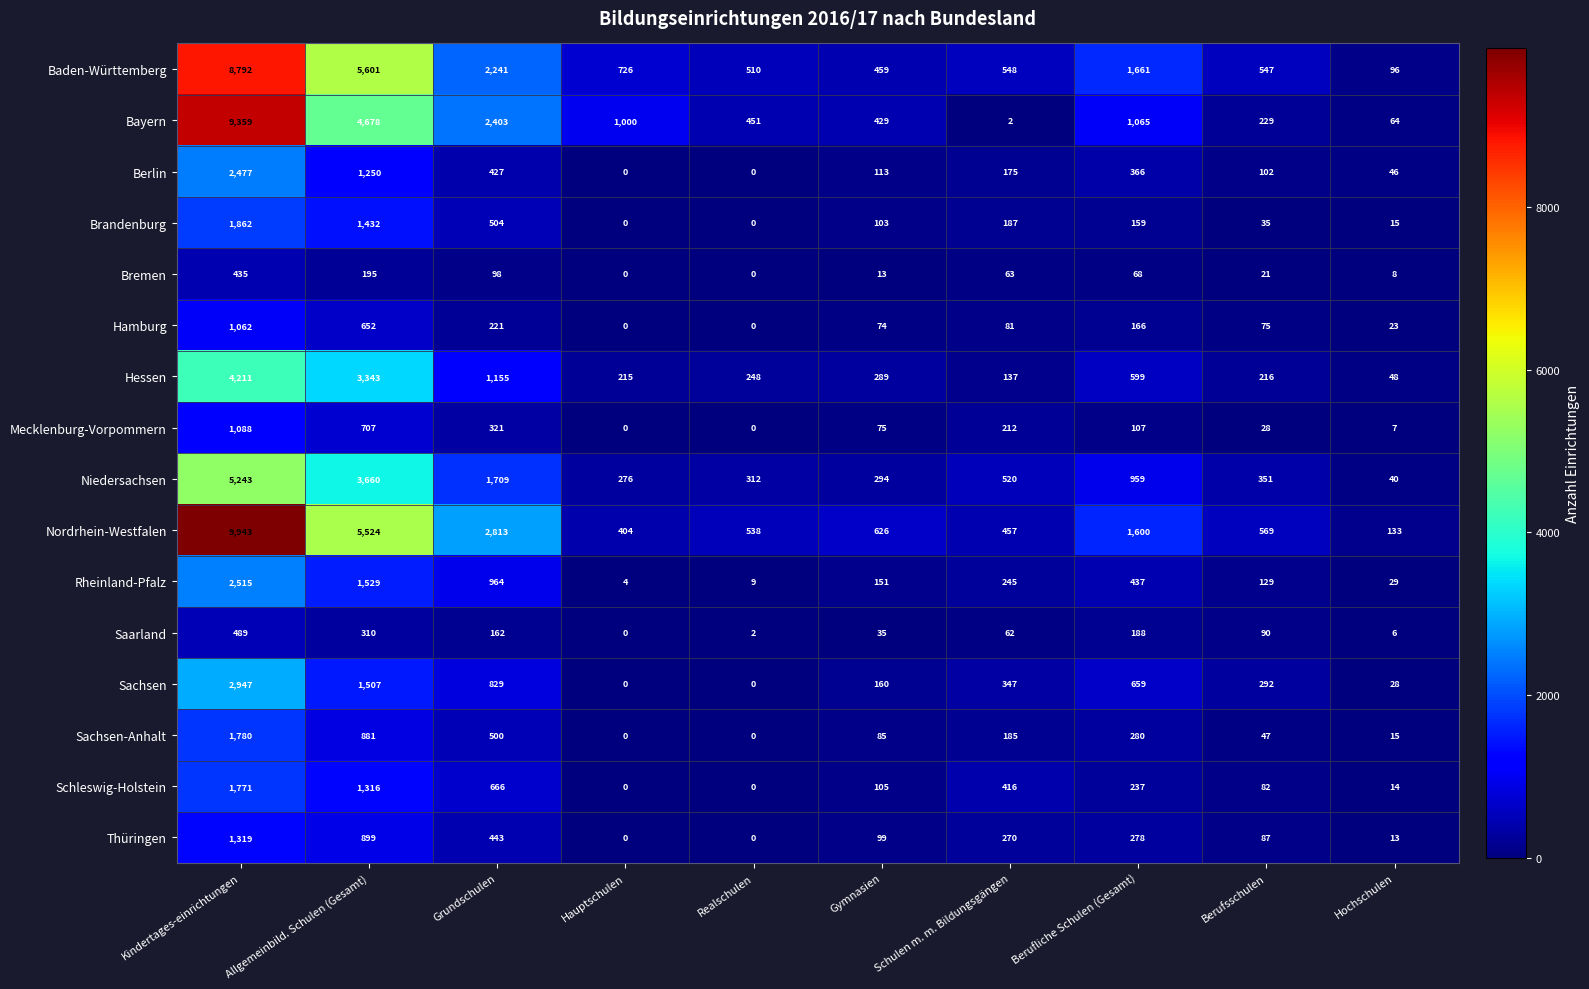

How many positive values does the Thüringen series have?

8